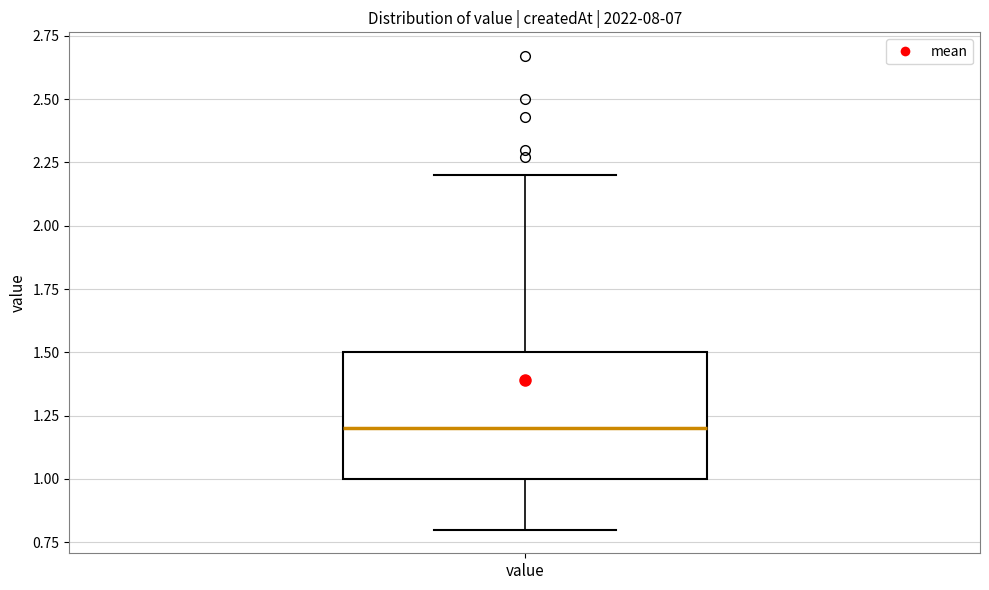

Transcribe this box plot: give where the median line is, the range the box spans, and where the two whiskers end, as read against the y-axis. The values are not printed on the chart, so give them approximately, as read against the axis.

median 1.2, box 1.0 to 1.5, whiskers 0.8 to 2.2